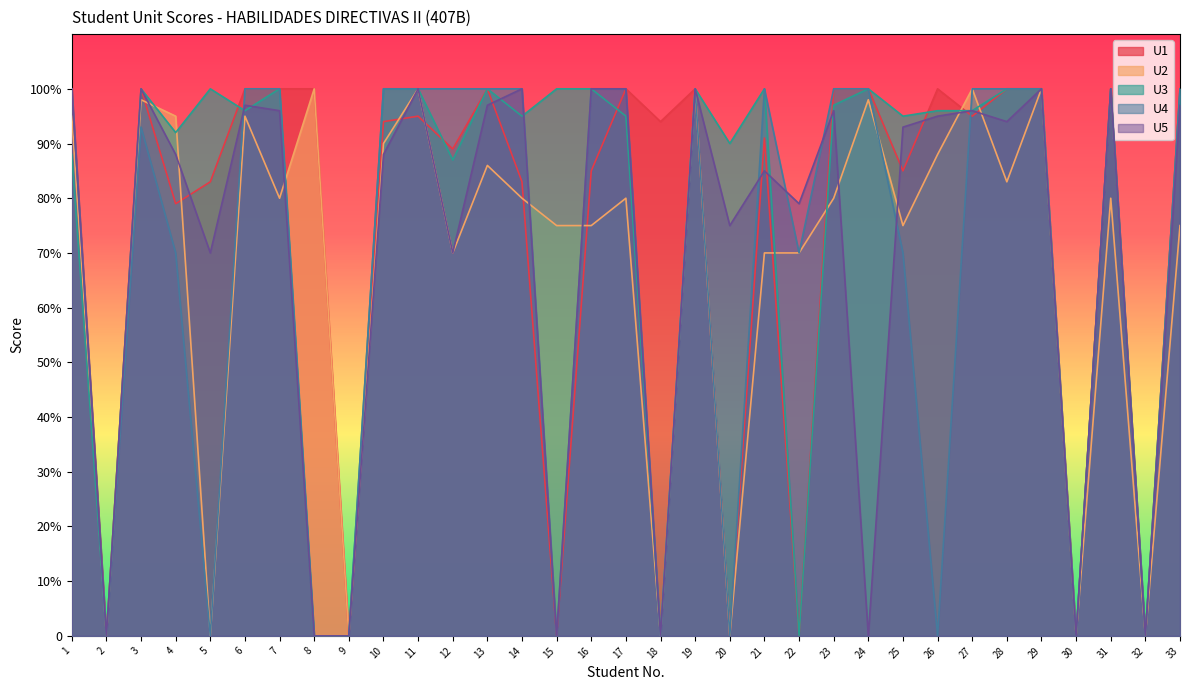

Rank the categories by U5 value from lowest to highest.

2, 8, 9, 15, 18, 24, 30, 32, 5, 12, 20, 22, 21, 4, 10, 25, 28, 26, 7, 23, 27, 6, 13, 33, 1, 3, 11, 14, 16, 17, 19, 29, 31